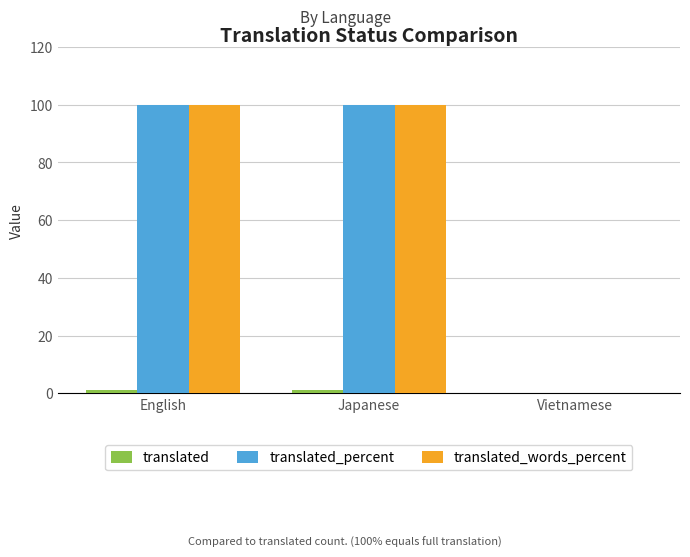

What is the maximum value shown in the chart?

100